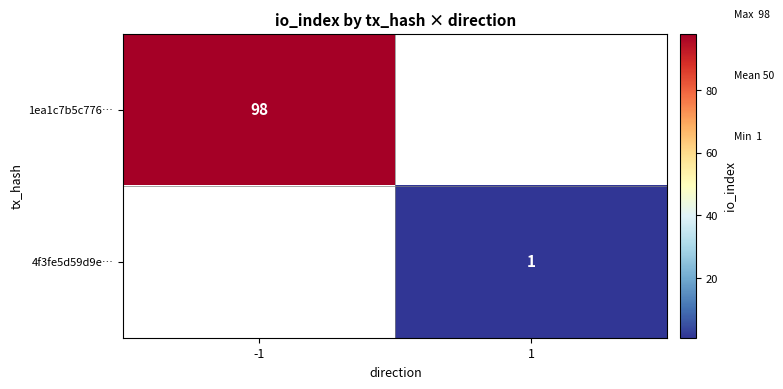

True or false: 1ea1c7b5c776… has a value of 98 at -1.

True